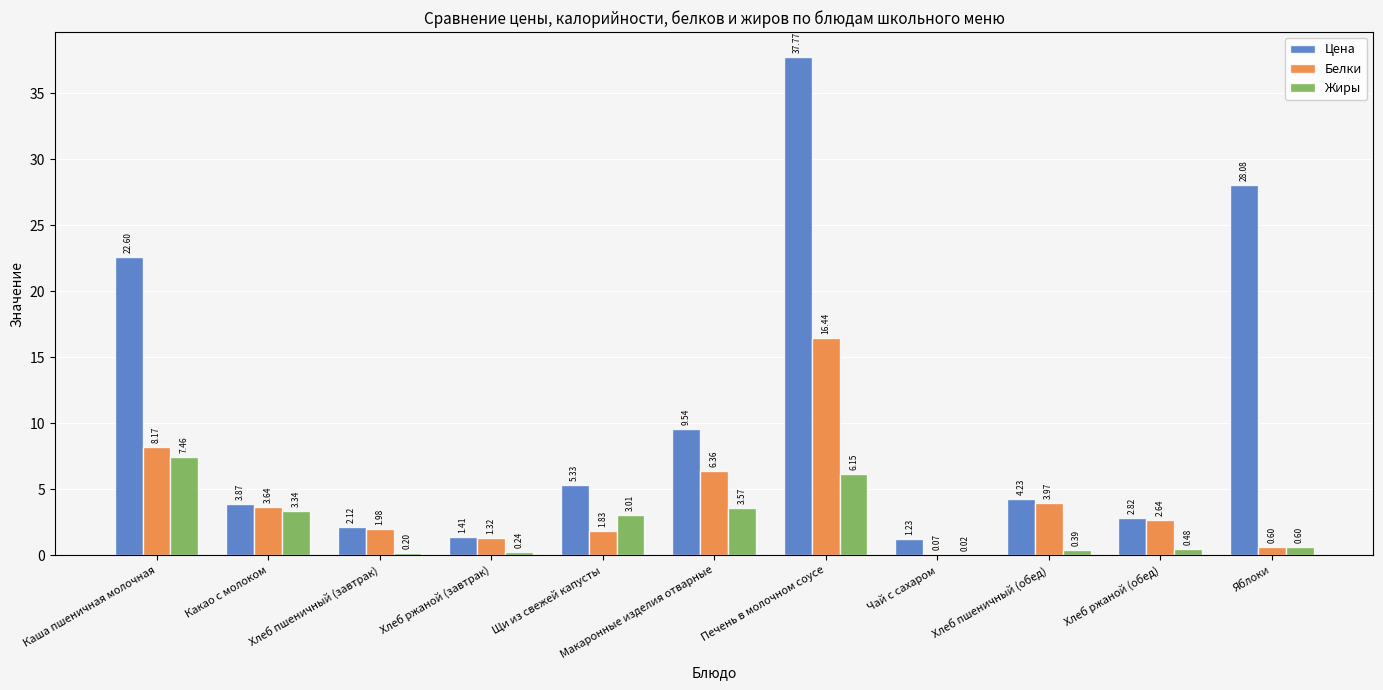

What is the sum of all Цена values?

119.0